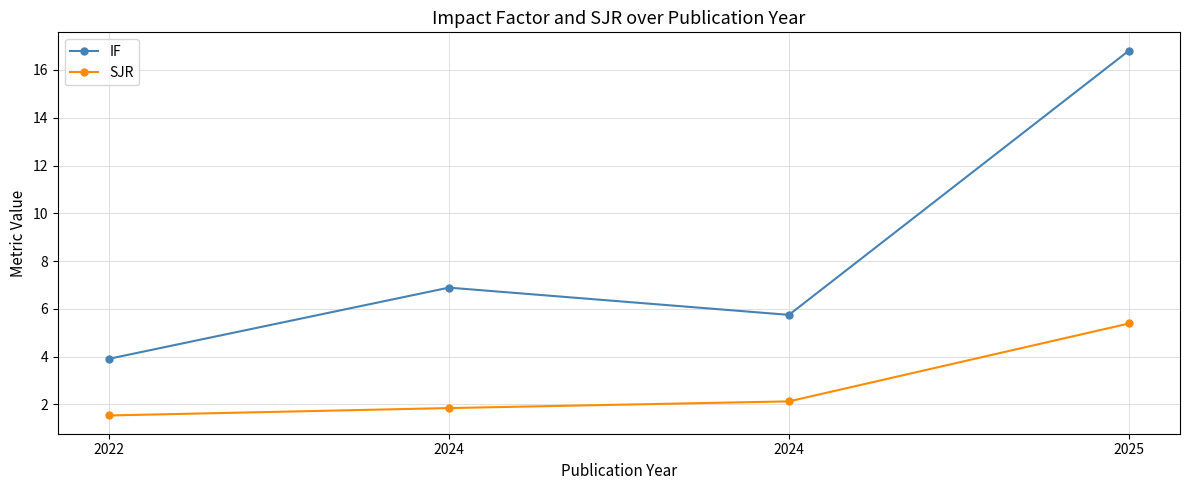

How many categories are shown in the chart?

4